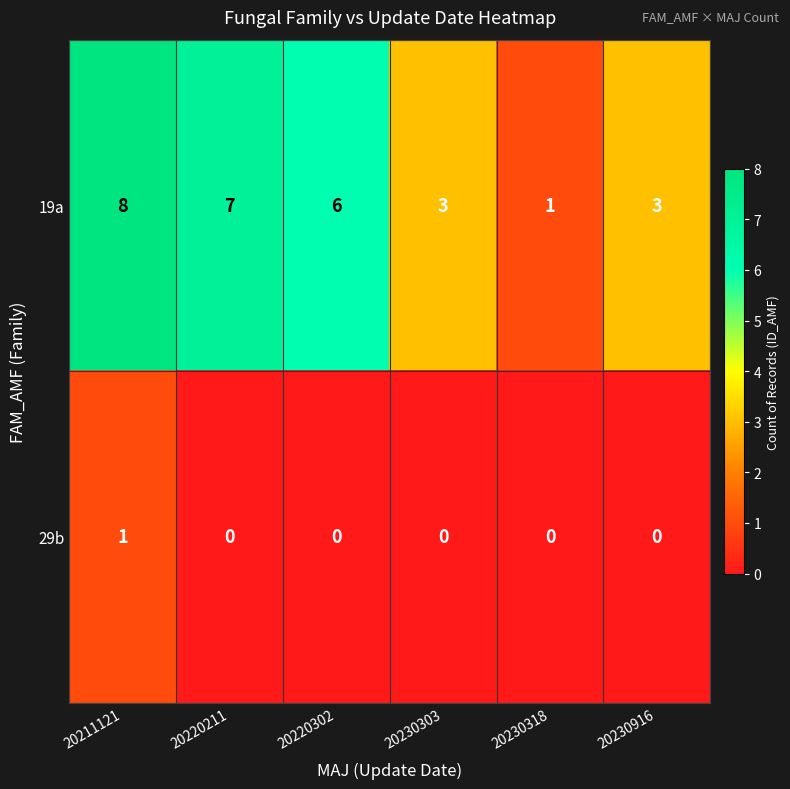

What is the difference between the highest and lowest values at 20230318?

1